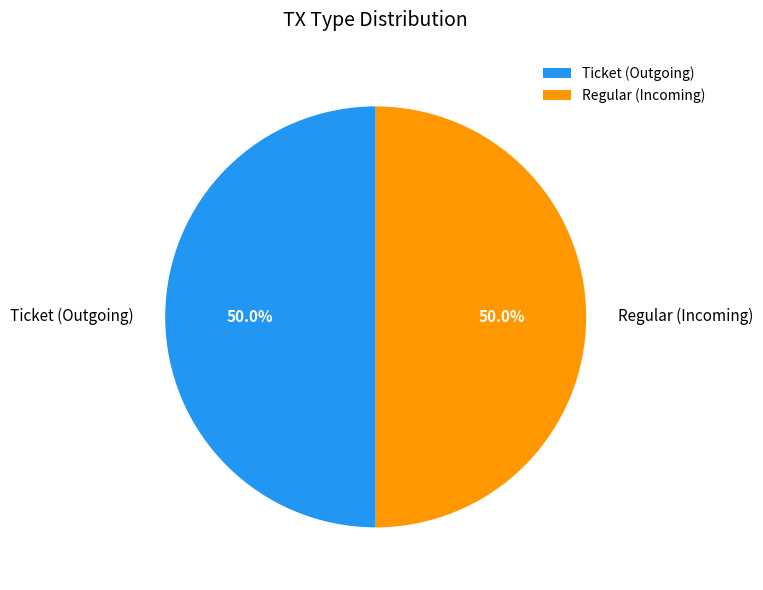

What percentage do Regular (Incoming) and Ticket (Outgoing) together represent?

100.0%